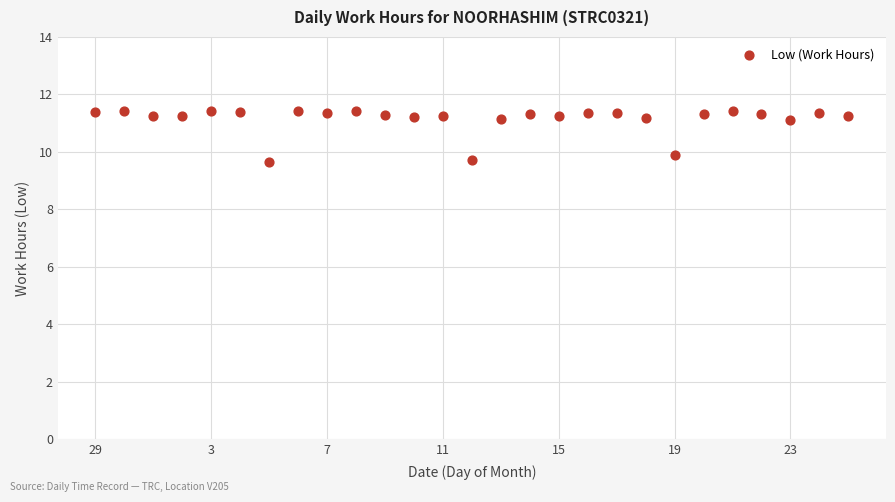

What is the range of Y values (max minus min)?

1.8